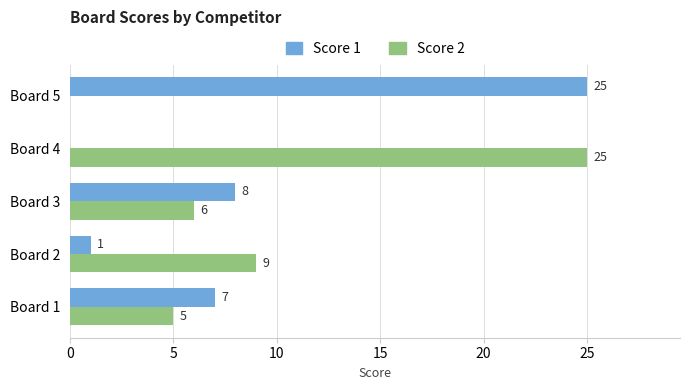

Read the Score 1 value at Board 1, to the nearest 10.

10